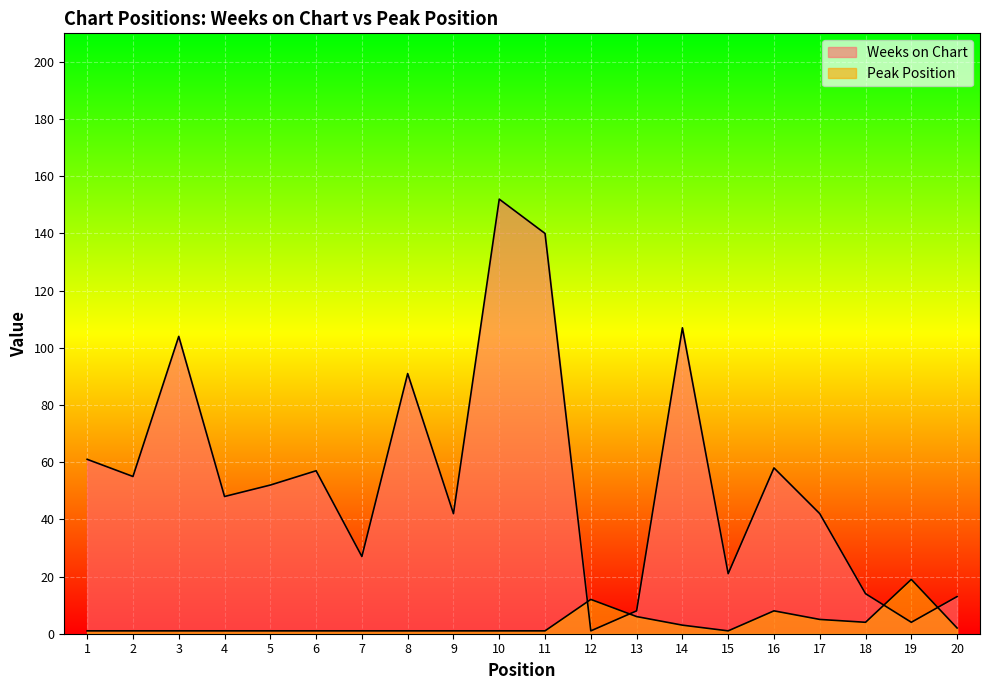

Is it true that Peak Position equals 2 at 15?

False